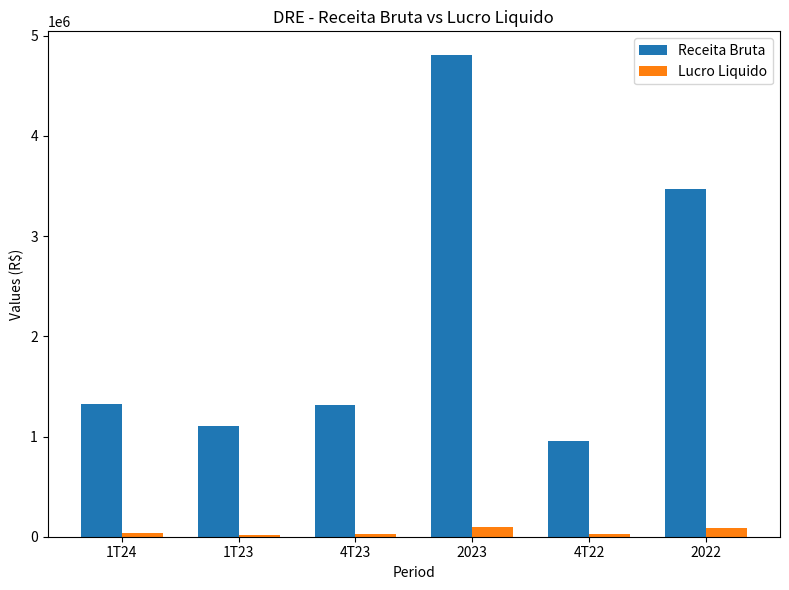

List the series in order of their peak value, lowest first.

Lucro Liquido, Receita Bruta